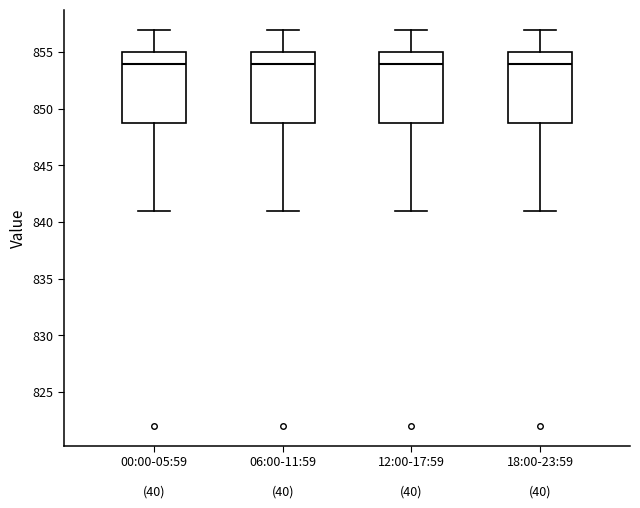

Reading left to right, transcribe this box plot: for each box, give where its median line is, the range the box spans, and where its two whiskers end, as read against the y-axis. The values are not printed on the chart, so give them approximately, as read against the axis.

00:00-05:59: median 854, box 849 to 855, whiskers 841 to 857
06:00-11:59: median 854, box 849 to 855, whiskers 841 to 857
12:00-17:59: median 854, box 849 to 855, whiskers 841 to 857
18:00-23:59: median 854, box 849 to 855, whiskers 841 to 857